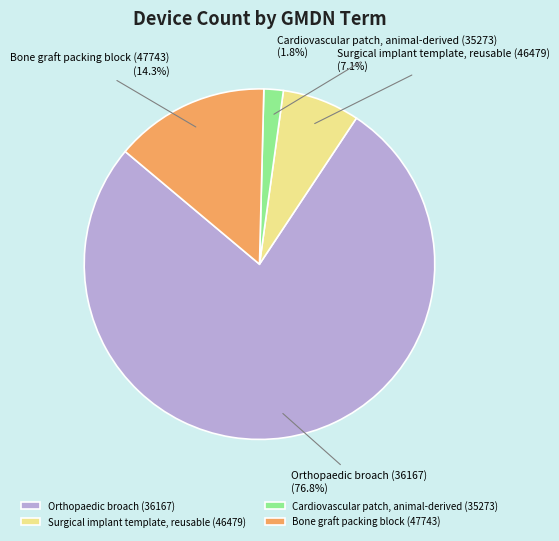

How many slices are in this pie chart?

4